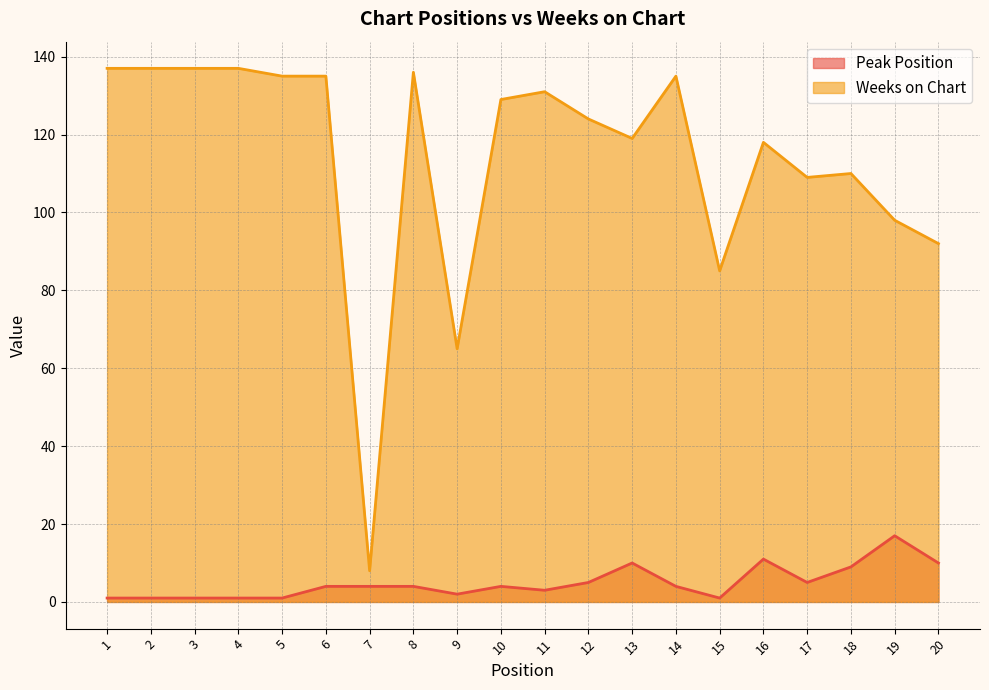

Rank the categories by Peak Position value from highest to lowest.

19, 16, 13, 20, 18, 12, 17, 6, 7, 8, 10, 14, 11, 9, 1, 2, 3, 4, 5, 15